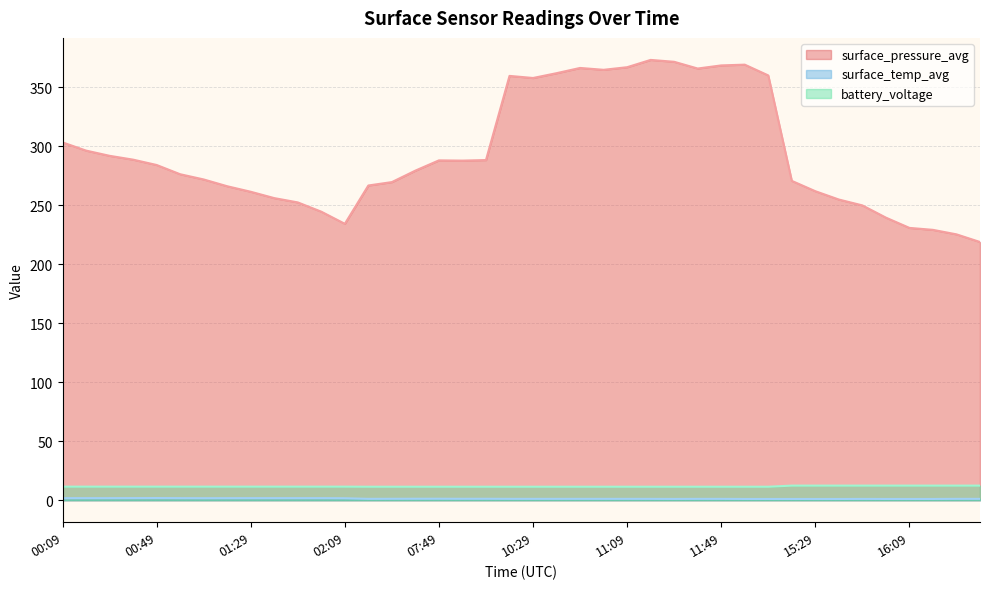

What position from the left is 11:39?

28